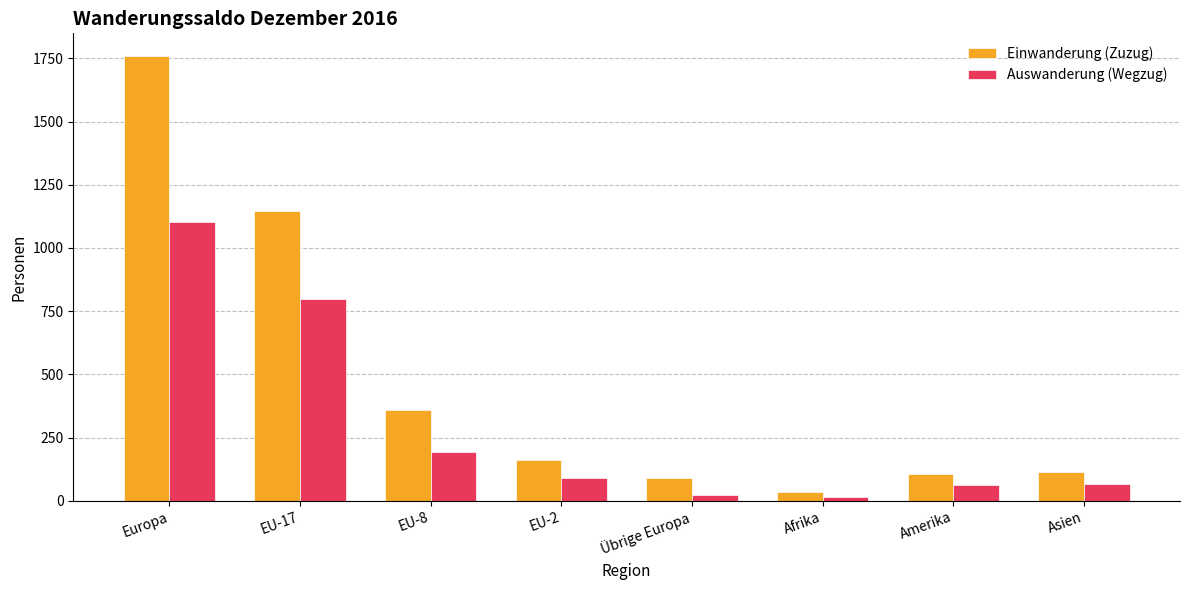

What is the label of the 8th bar from the right?

Europa